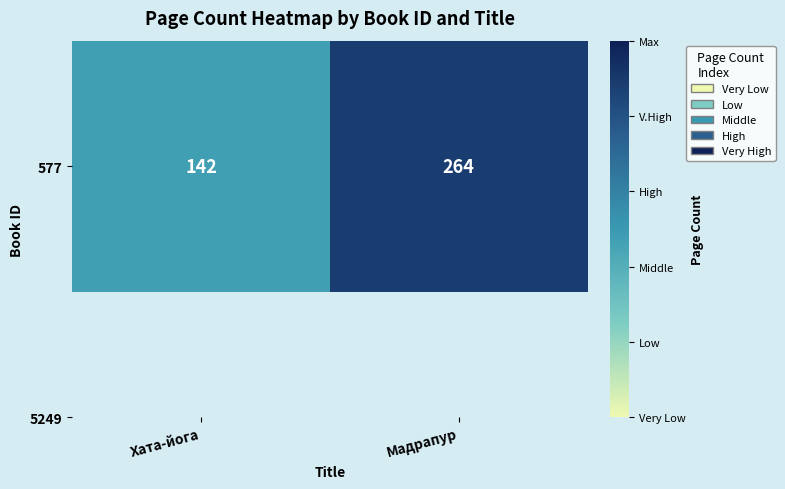

Rank the categories by value from lowest to highest.

Хата-йога, Мадрапур